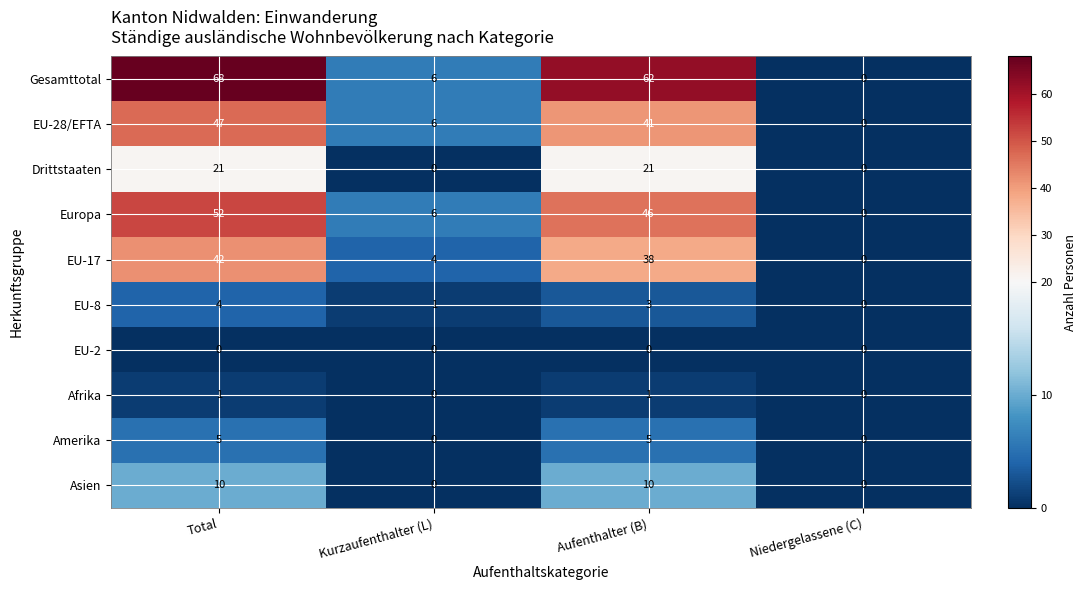

How many distinct data groups are displayed?

10